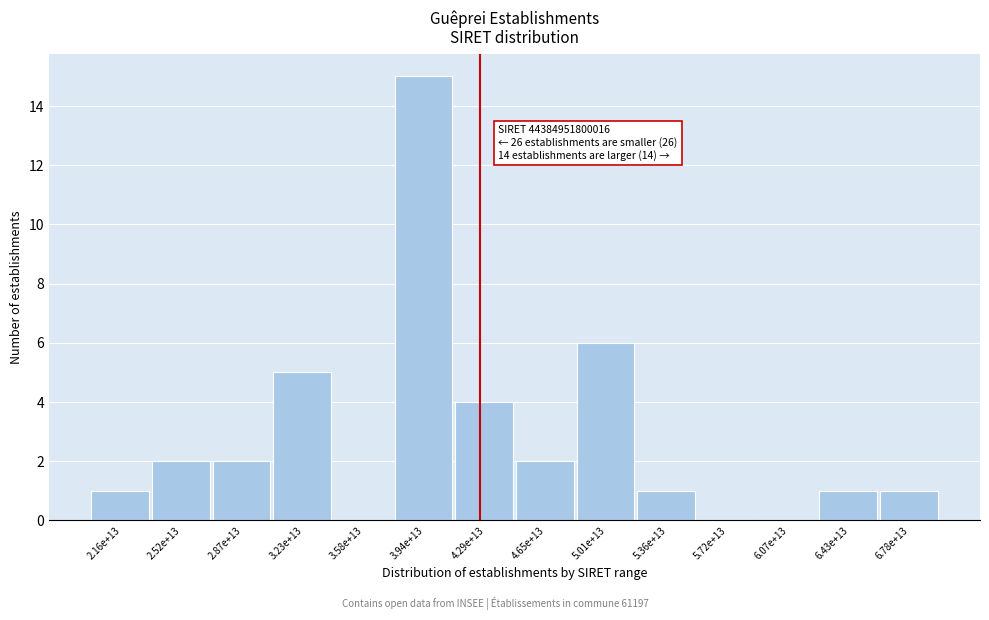

Reading left to right, transcribe all the data shown in this chart.

2.16e+13=1	2.52e+13=2	2.87e+13=2	3.23e+13=5	3.58e+13=0	3.94e+13=15	4.29e+13=4	4.65e+13=2	5.01e+13=6	5.36e+13=1	5.72e+13=0	6.07e+13=0	6.43e+13=1	6.78e+13=1